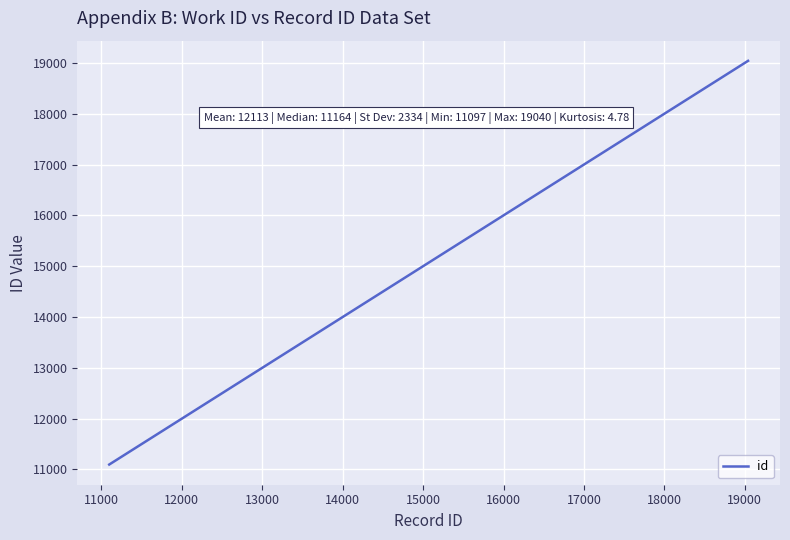

What is the sum of all values?

121133